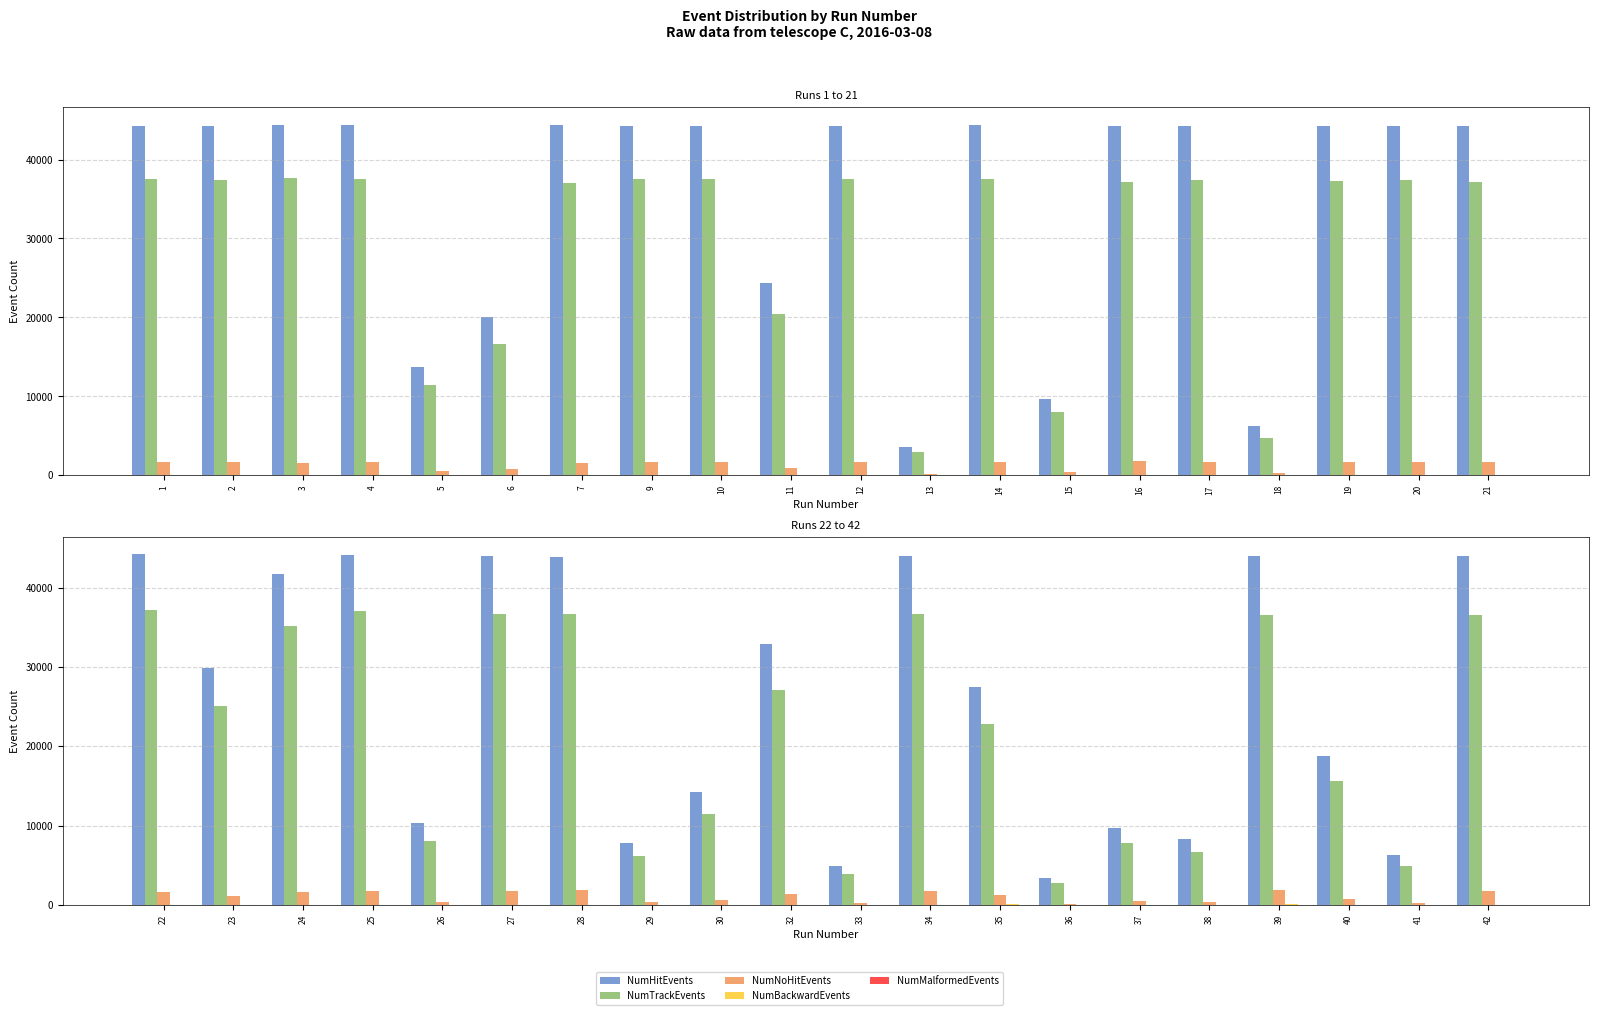

Which series changed the most between 38 and 42?

NumHitEvents